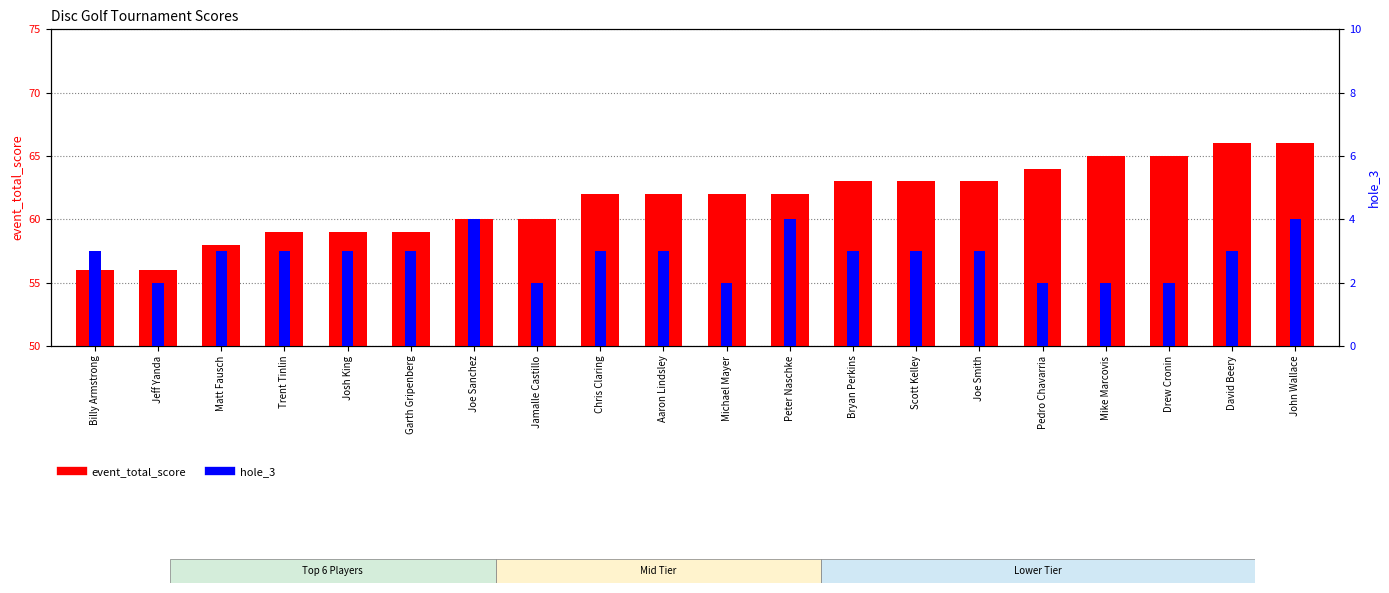

What is the maximum value for event_total_score?

66